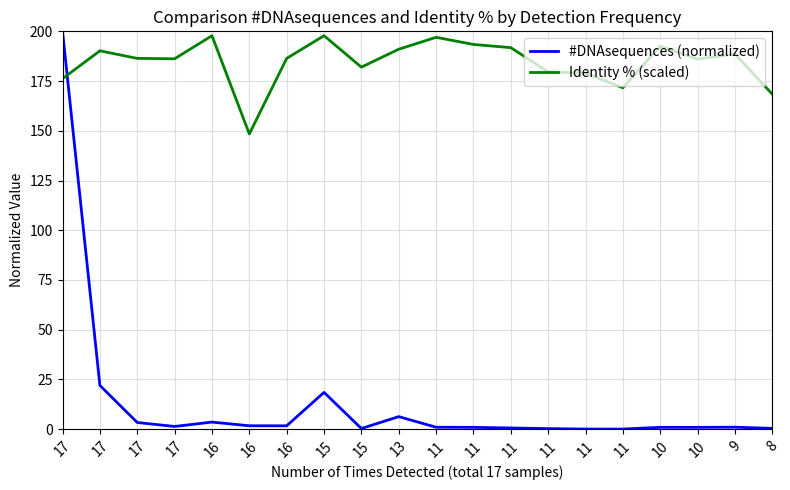

How many lines are shown in the chart?

2